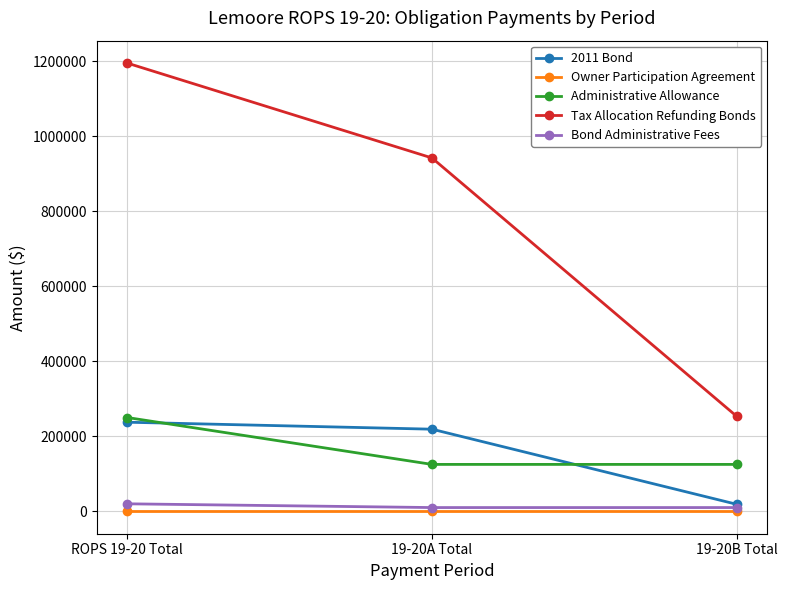

Reading right to left, extract all data points from this chart.

2011 Bond: 18606	218847	237453
Owner Participation Agreement: 0	0	0
Administrative Allowance: 125000	125000	250000
Tax Allocation Refunding Bonds: 252850	941670	1194520
Bond Administrative Fees: 10000	10000	20000